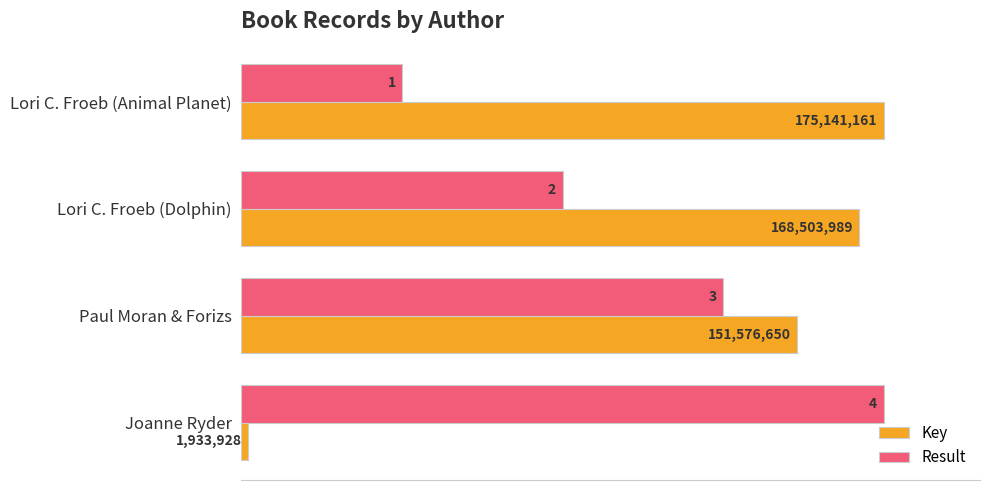

Which series has the largest total across all categories?

Key